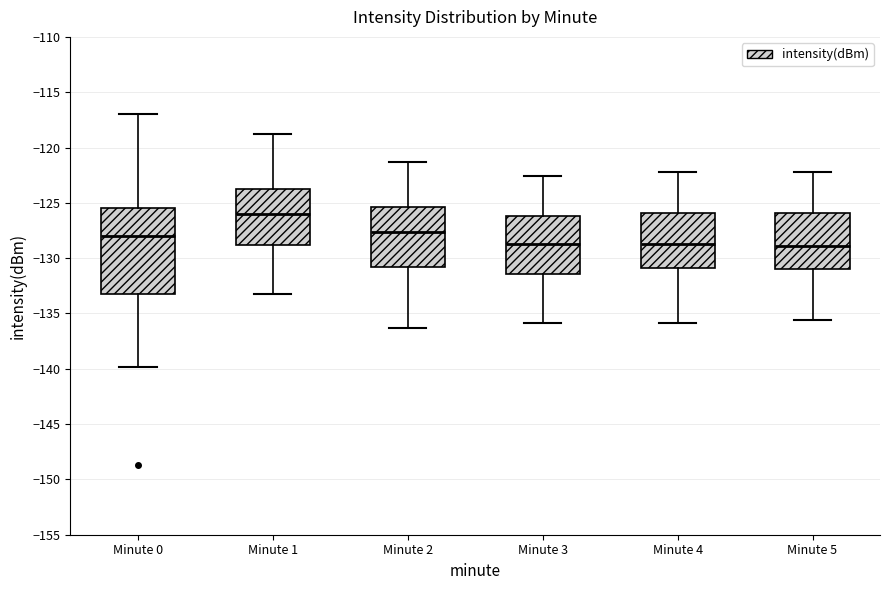

Which box has the highest median line?

Minute 1